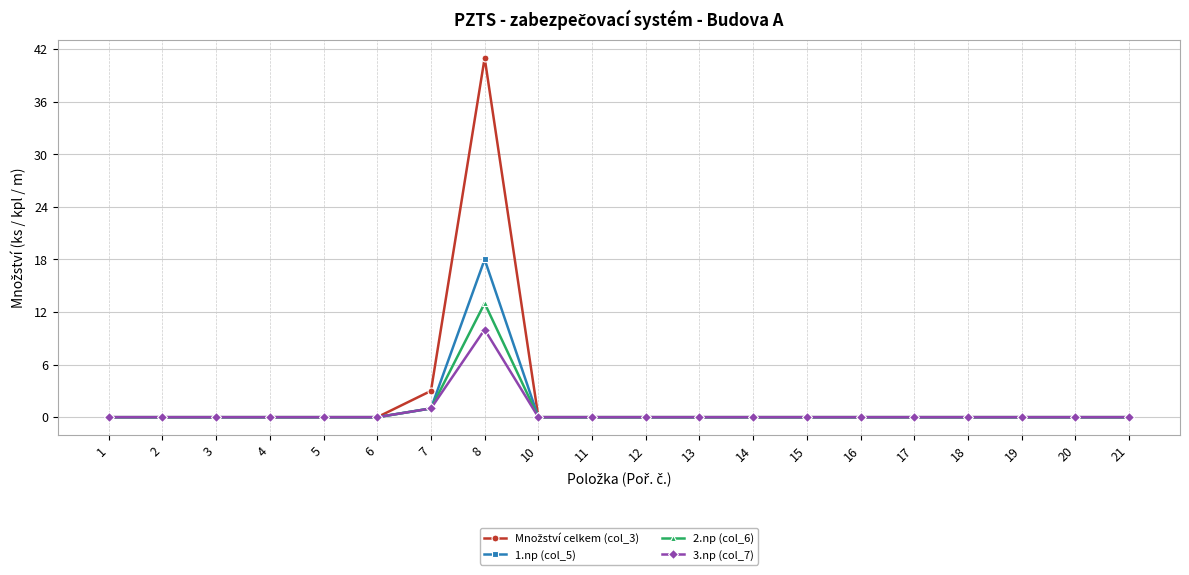

True or false: 2.np (col_6) has a value of 0 at 11.

True